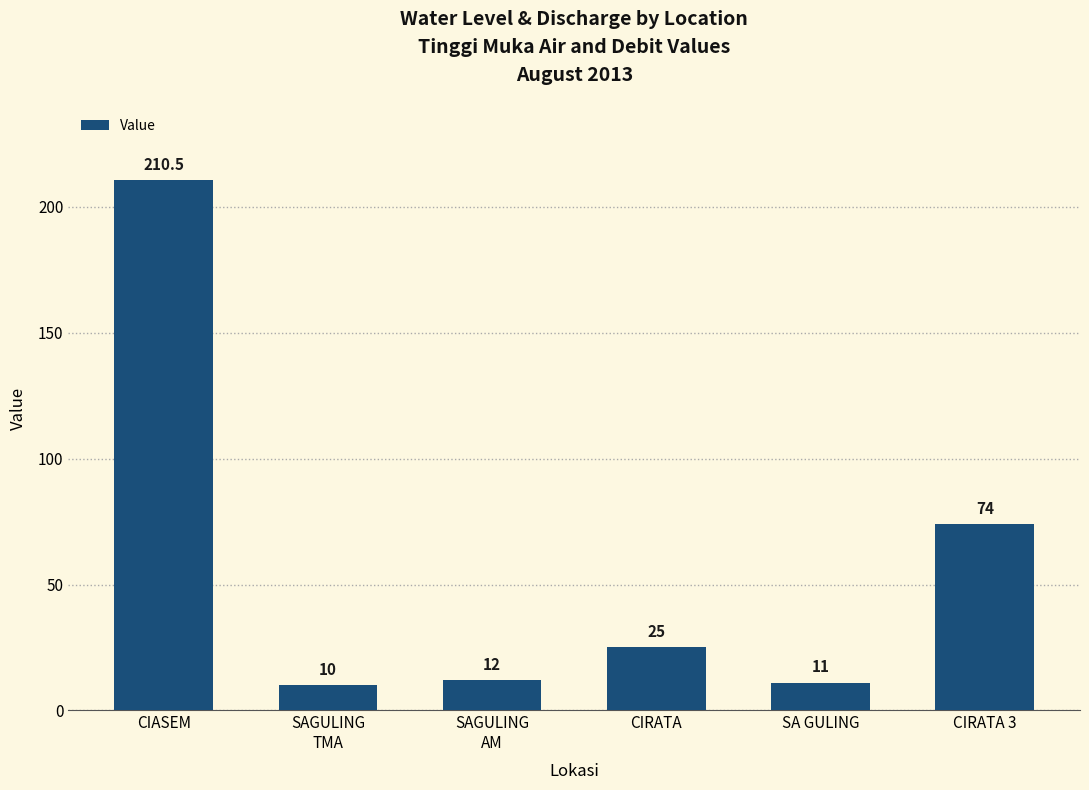

Reading left to right, what are all the values shown in this chart?

CIASEM=210.5	SAGULING
TMA=10.0	SAGULING
AM=12.0	CIRATA=25.0	SA GULING=11.0	CIRATA 3=74.0